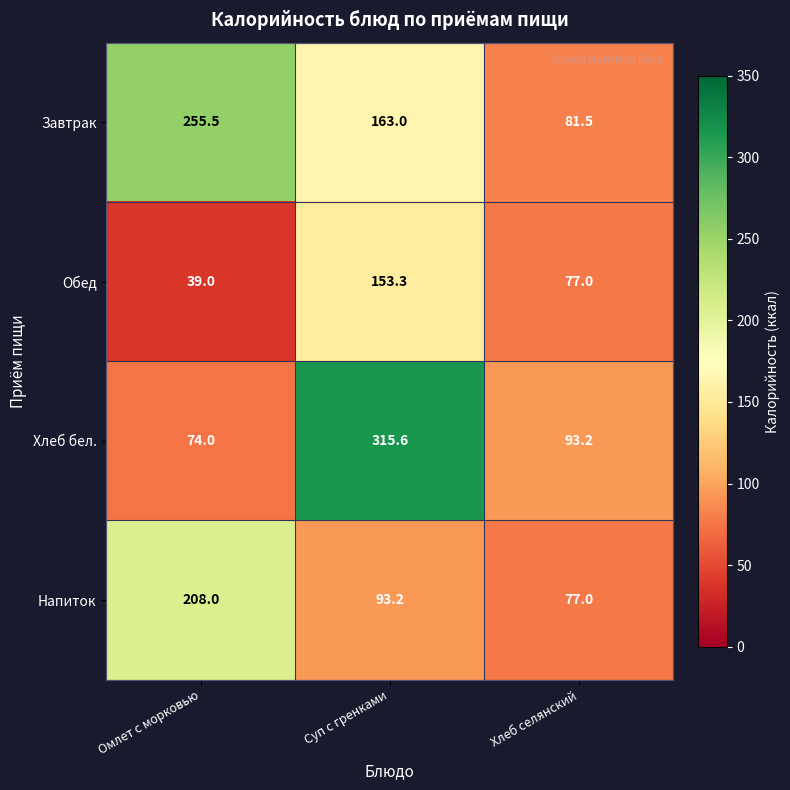

How many Напиток values are between 77 and 208?

3